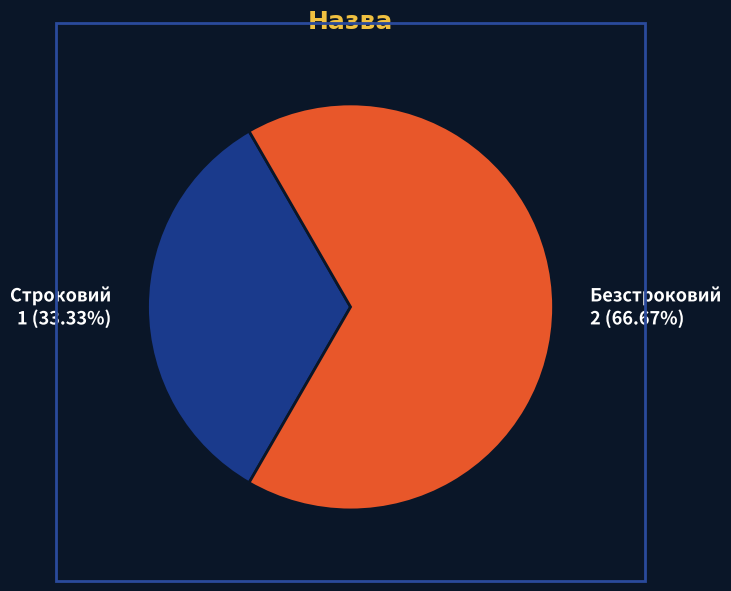

Rank the categories by value from lowest to highest.

Строковий, Безстроковий